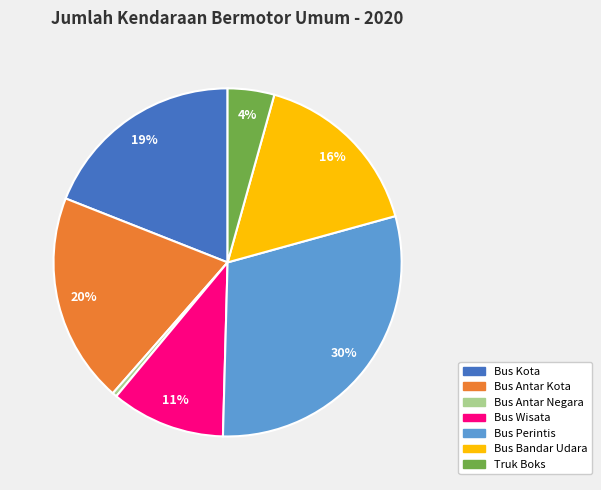

Is there any slice that represents more than half of the pie?

No